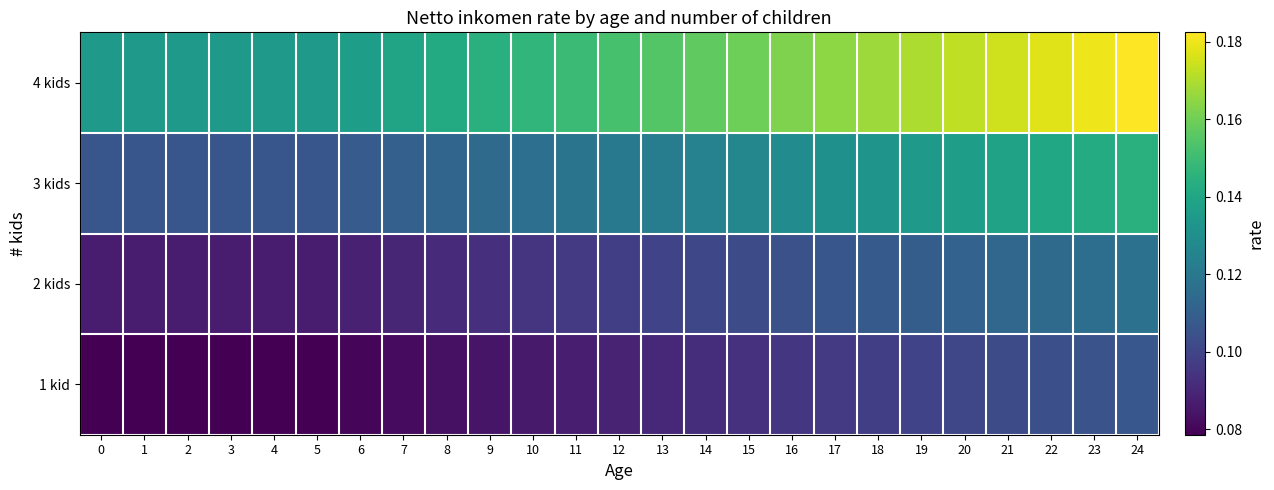

Which has a higher value, 8 or 17?

17